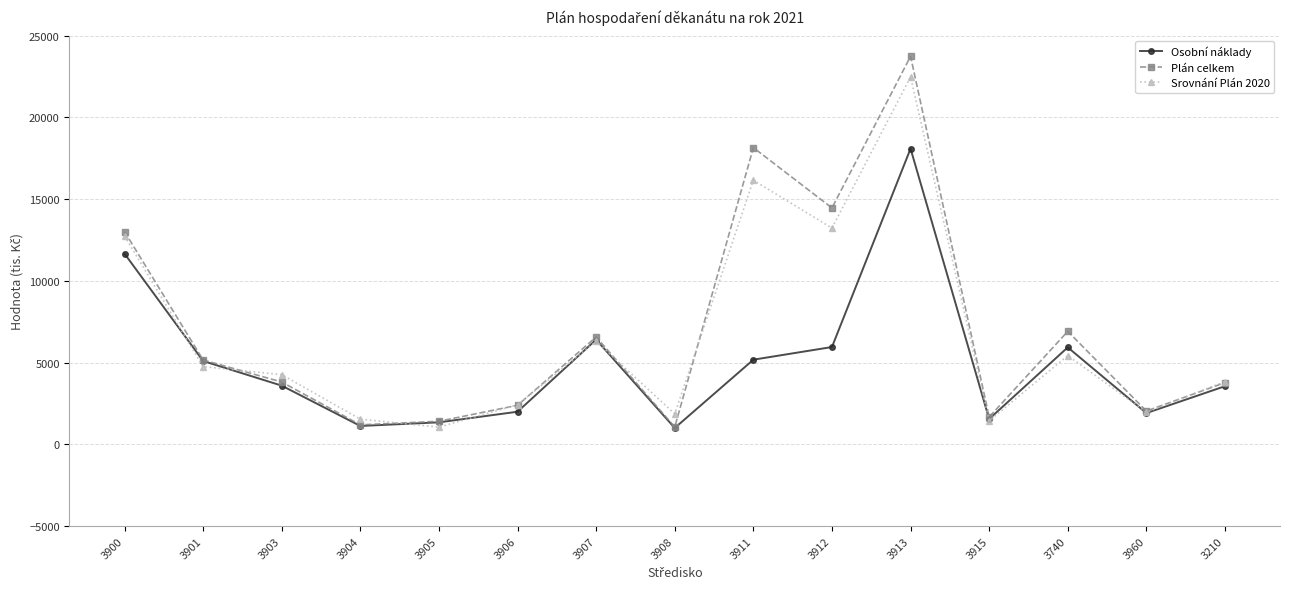

What is the label of the 13th point from the right?

3903